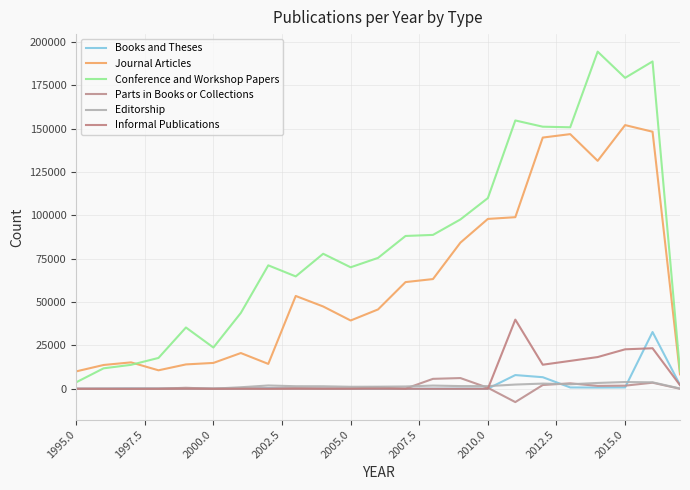

What is the average value of the Journal Articles series?

62489